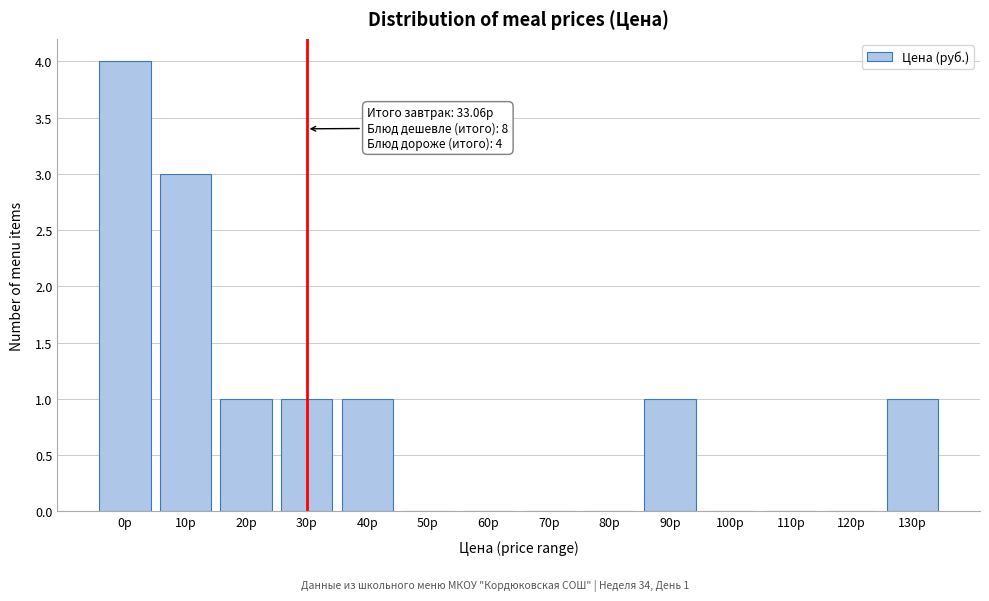

Reading right to left, what are all the values shown in this chart?

130р=1	120р=0	110р=0	100р=0	90р=1	80р=0	70р=0	60р=0	50р=0	40р=1	30р=1	20р=1	10р=3	0р=4